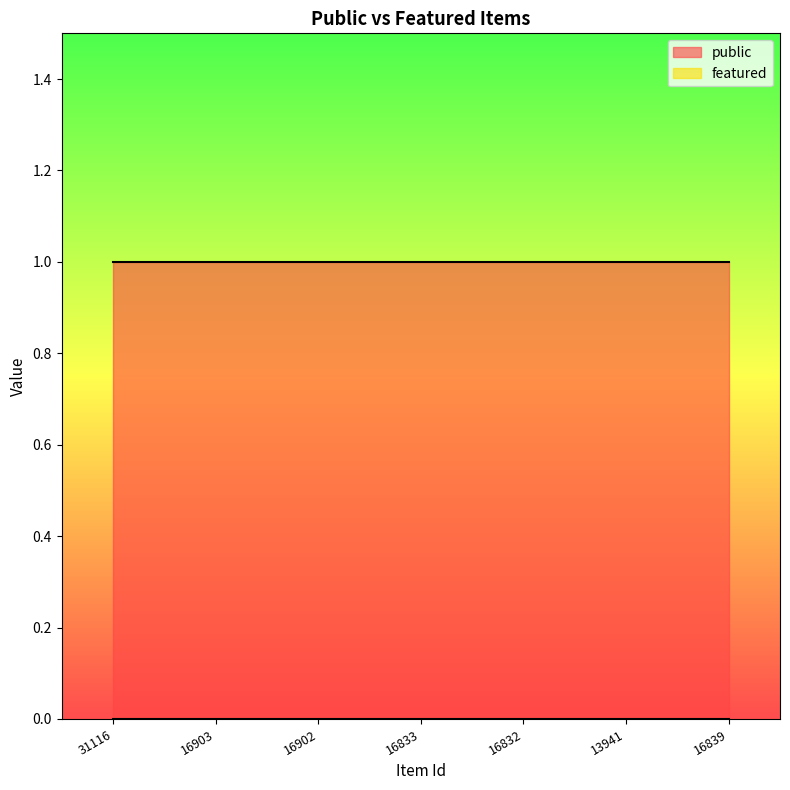

Rank the series at 16902 from highest to lowest value.

public, featured